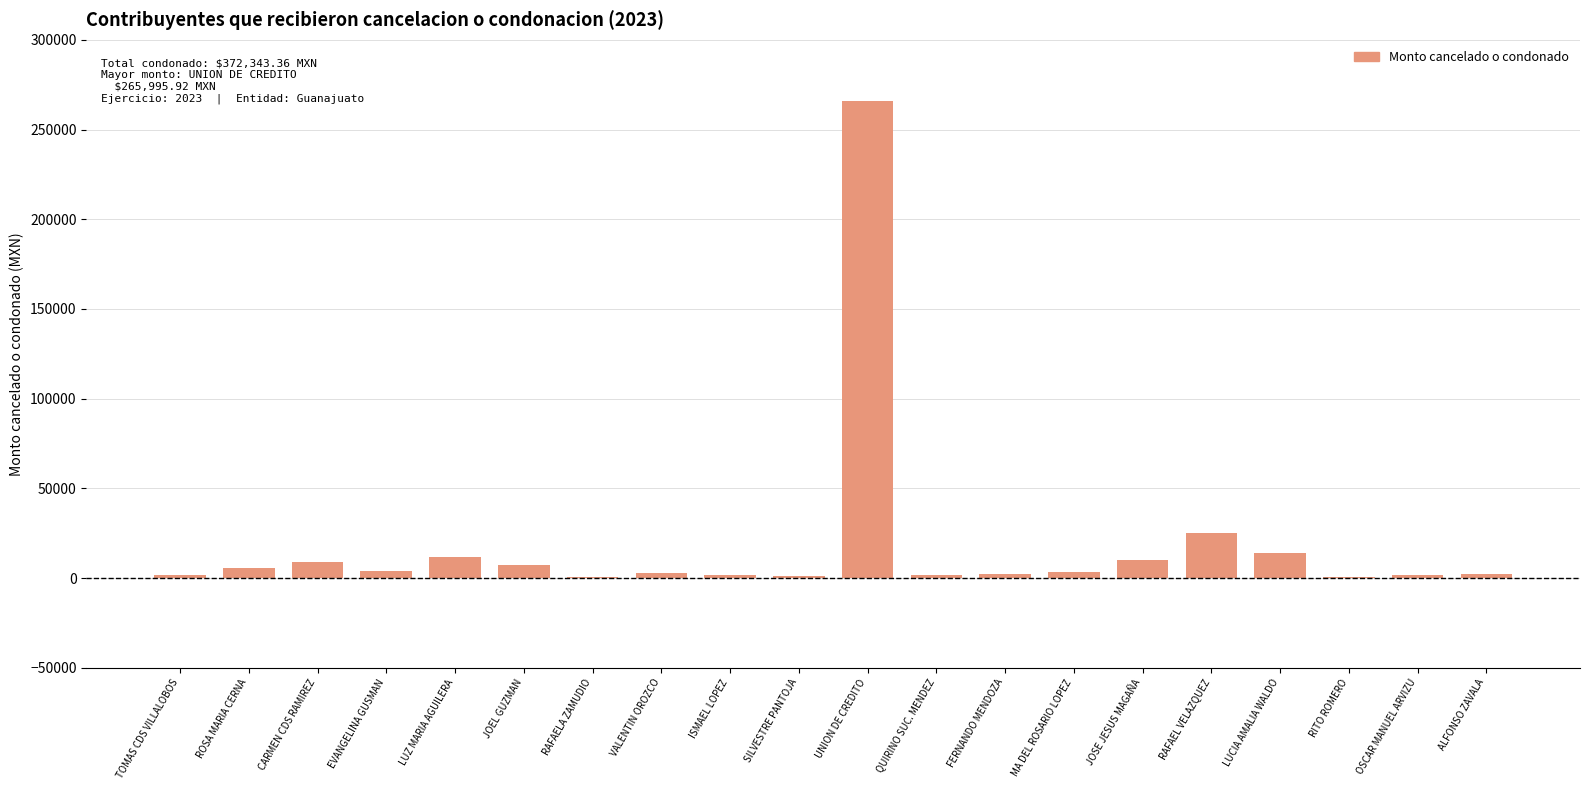

Is it true that the value at RAFAEL VELAZQUEZ is 25289.8?

True